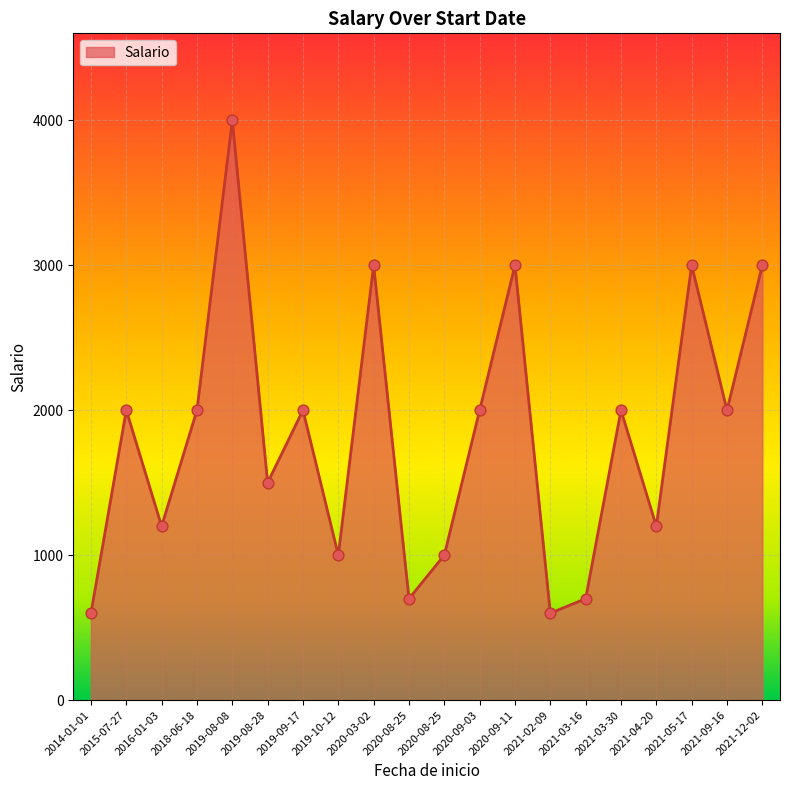

What is the change in value from 2016-01-03 to 2020-09-11?

+1800